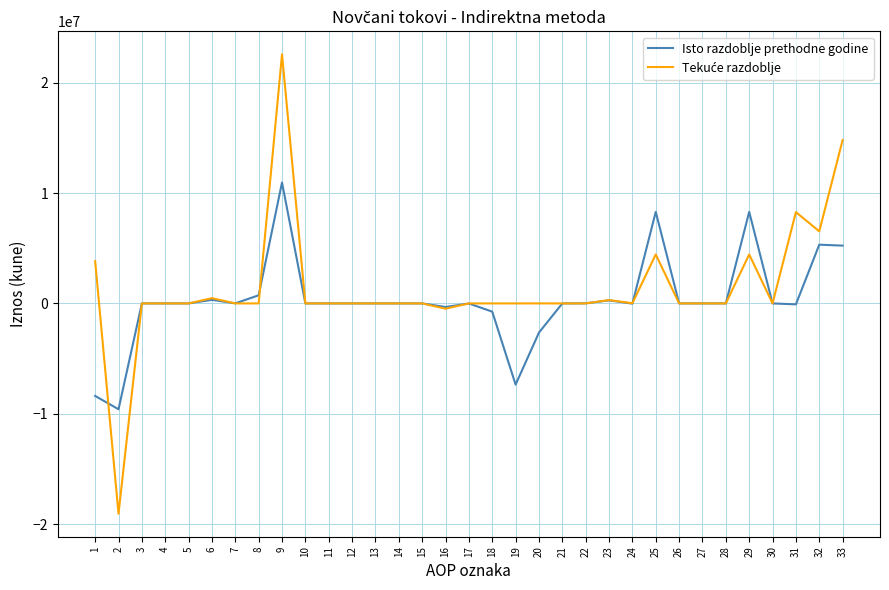

At which category is the sum across all series the highest?

9